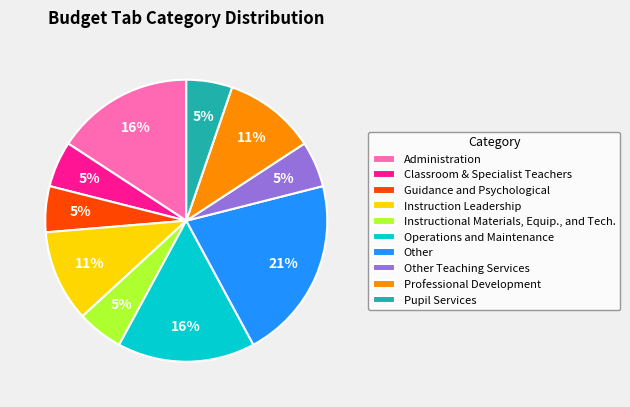

Which category has the biggest portion of the pie?

Other